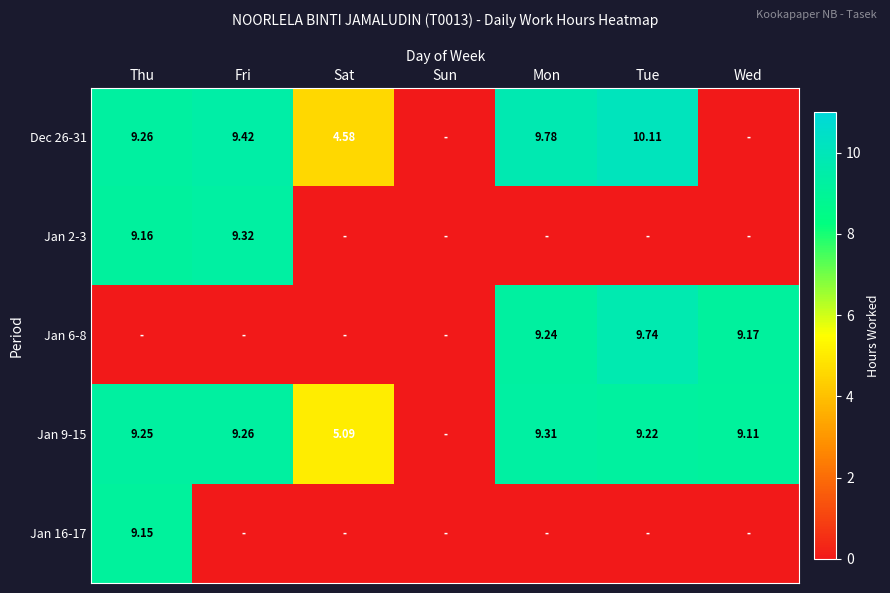

Which series has the largest range (max minus min)?

Dec 26-31